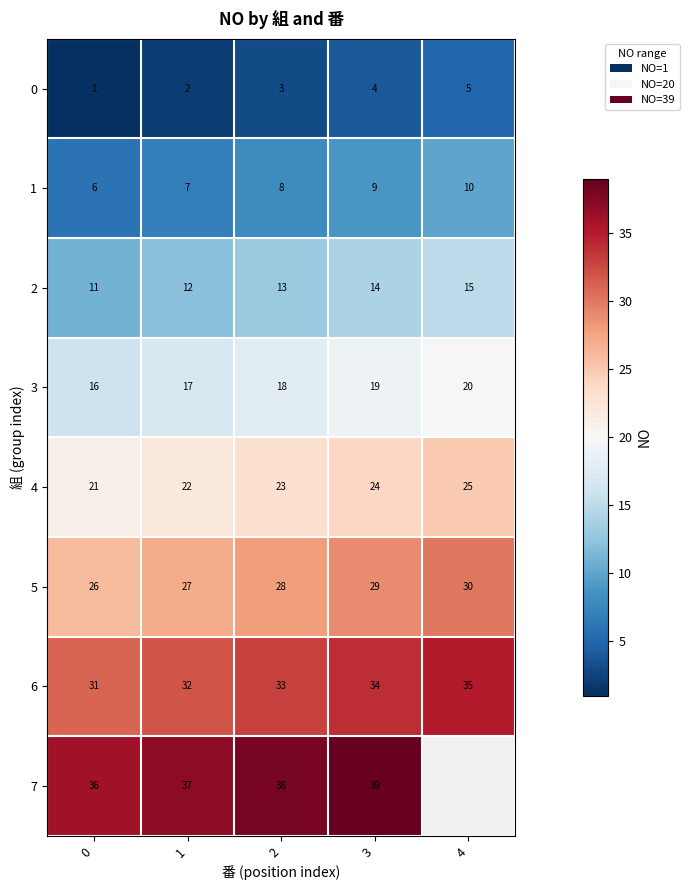

What is the total value across all series at 0?

148